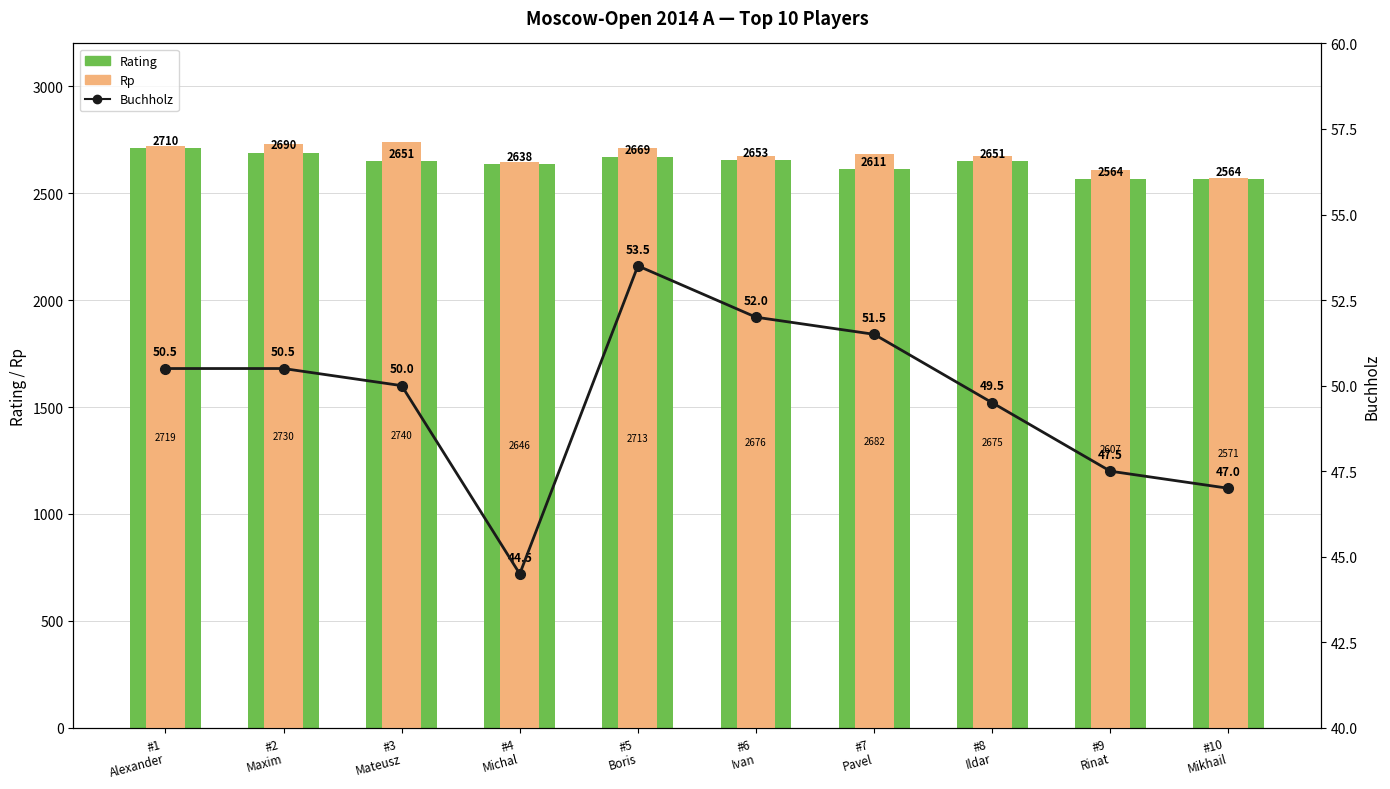

At how many categories does at least one series exceed 686?

10